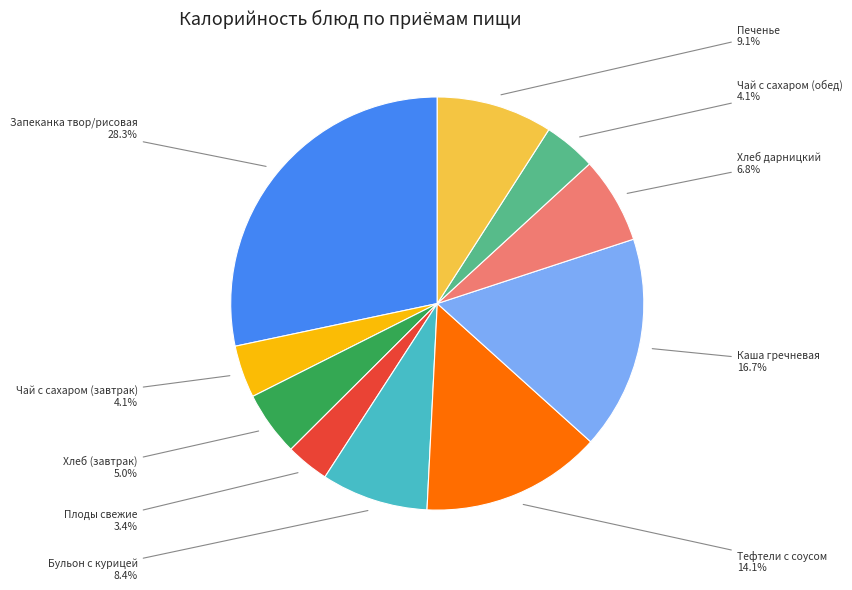

Is there a majority slice in this chart?

No